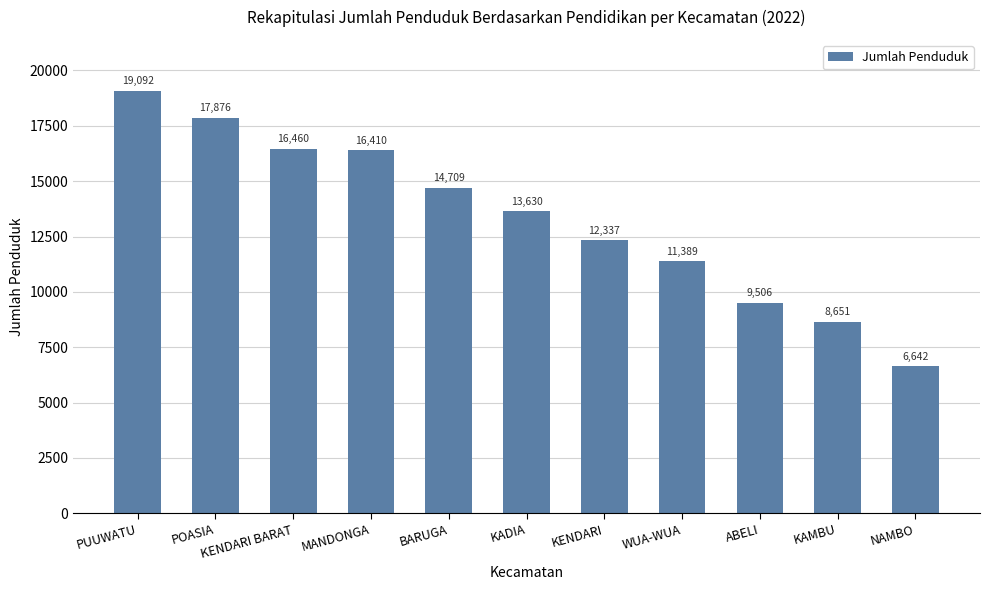

List the labels in order of value, smallest first.

NAMBO, KAMBU, ABELI, WUA-WUA, KENDARI, KADIA, BARUGA, MANDONGA, KENDARI BARAT, POASIA, PUUWATU